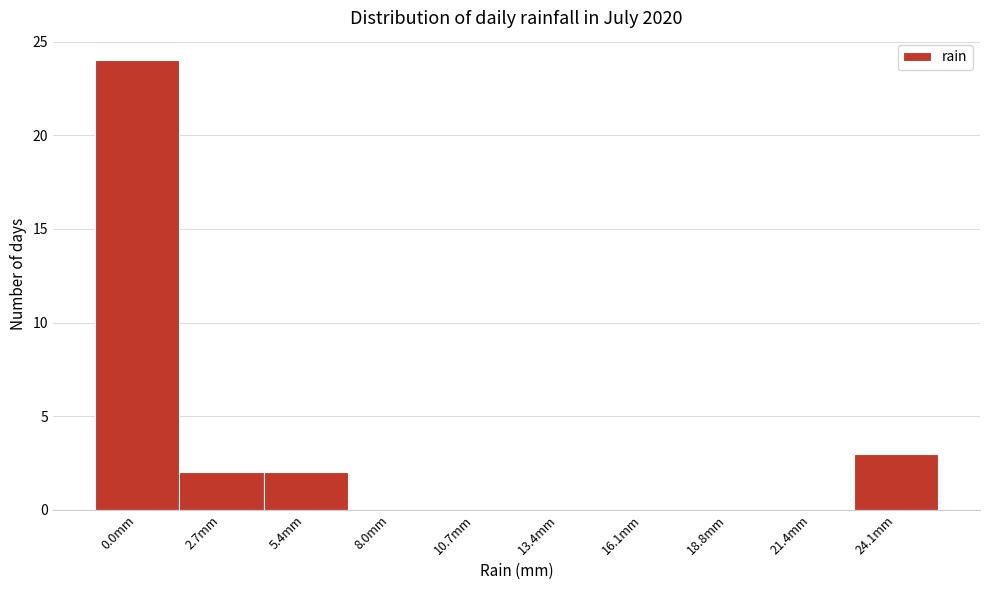

Reading left to right, what are all the values shown in this chart?

0.0mm=24	2.7mm=2	5.4mm=2	8.0mm=0	10.7mm=0	13.4mm=0	16.1mm=0	18.8mm=0	21.4mm=0	24.1mm=3